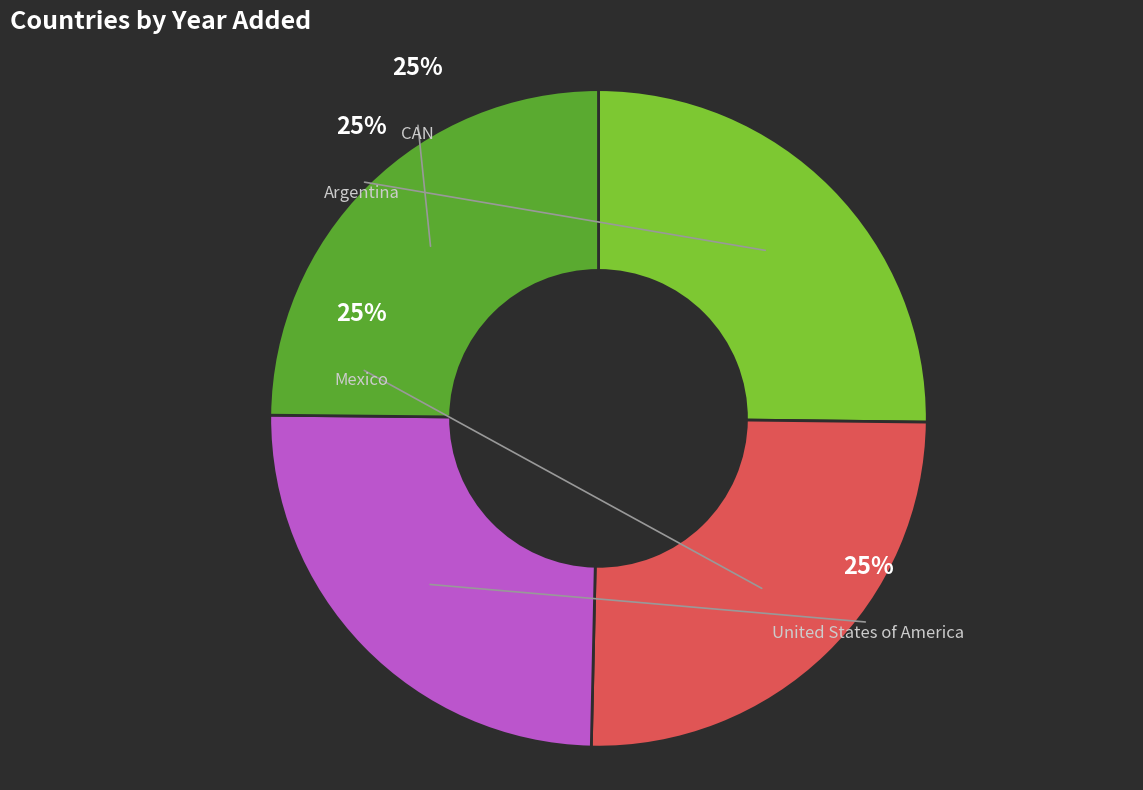

What percentage is the Mexico slice, to the nearest percent?

25%